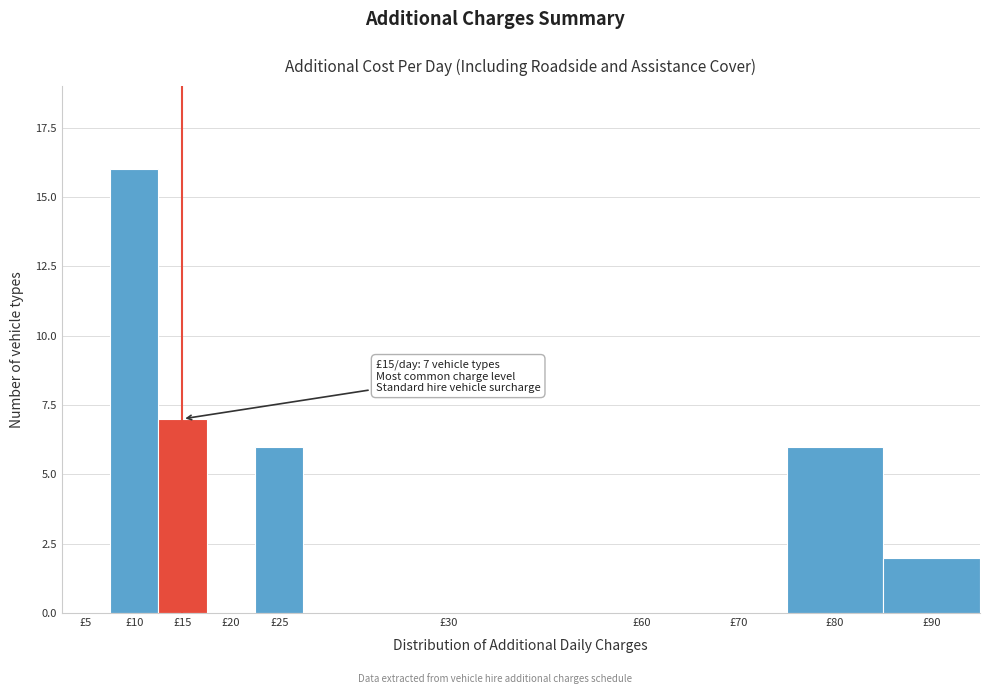

Reading left to right, extract all data points from this chart.

£5=0	£10=16	£15=7	£20=0	£25=6	£30=0	£60=0	£70=0	£80=6	£90=2